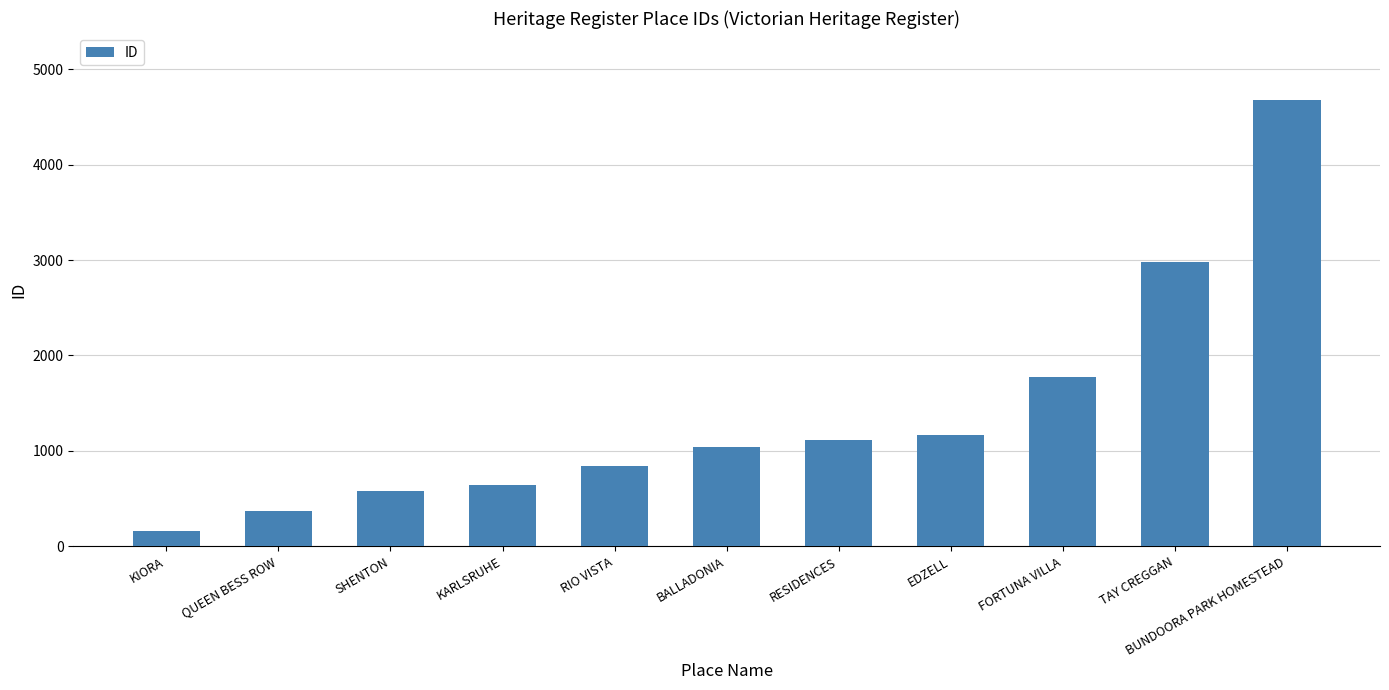

What is the label of the 9th bar from the right?

SHENTON